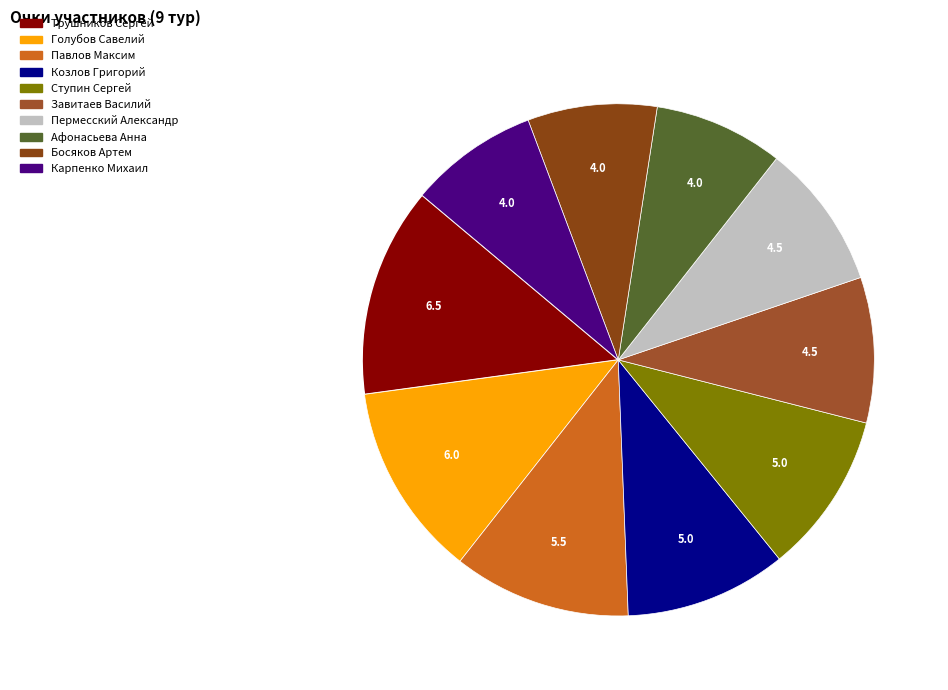

What portion of the pie excludes Пермесский Александр?

90.8%